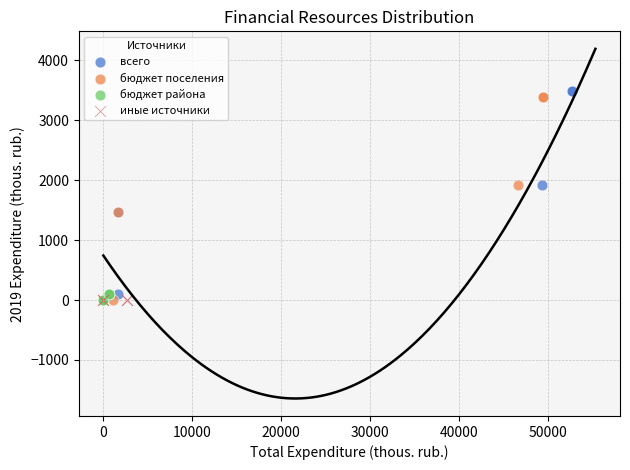

What are all the series names shown in the legend?

всего, бюджет поселения, бюджет района, иные источники